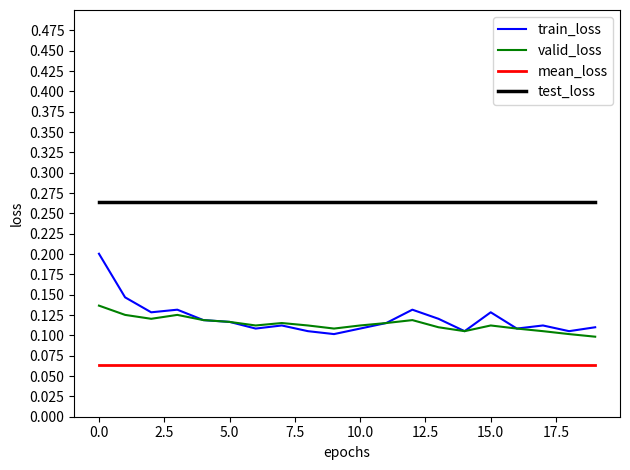

Which series has the largest range (max minus min)?

train_loss